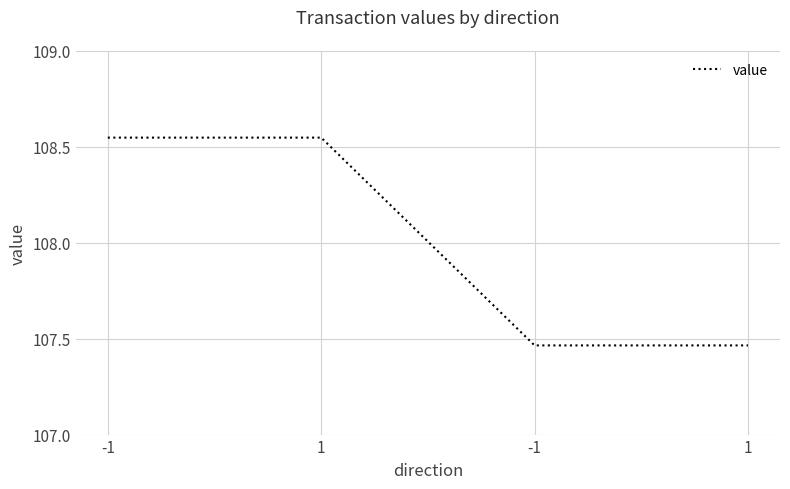

What is the maximum value shown in the chart?

108.5